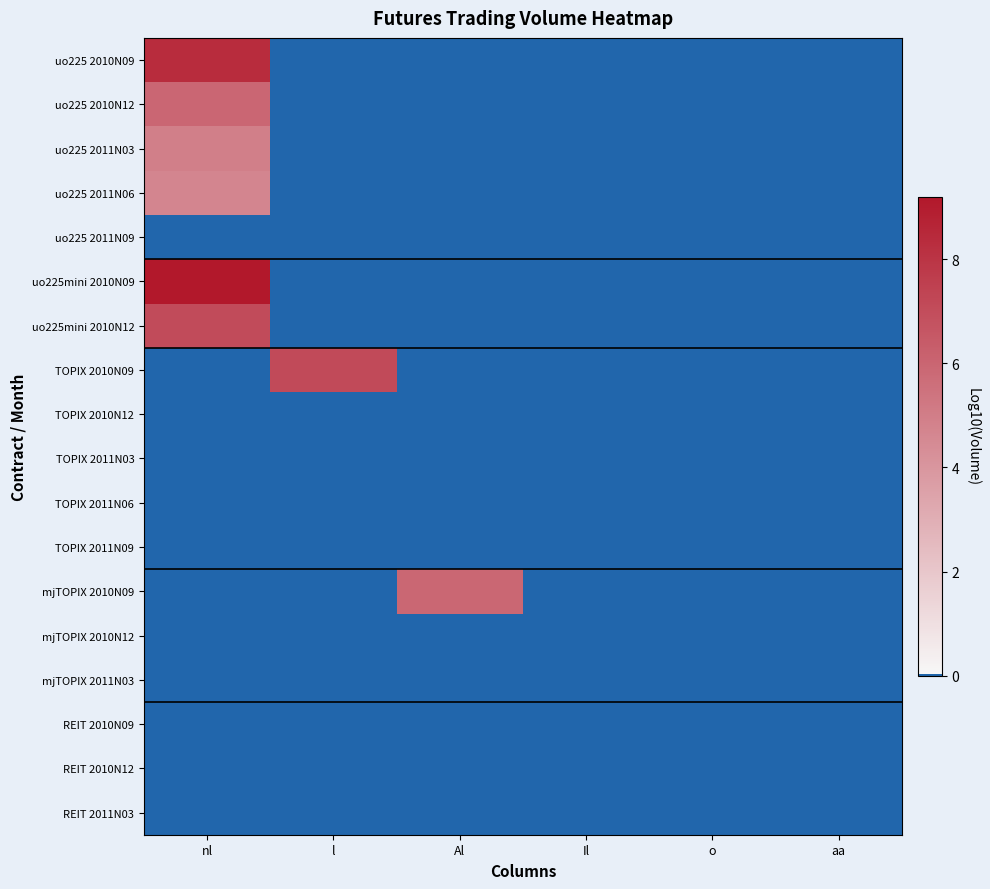

How many distinct data groups are displayed?

18